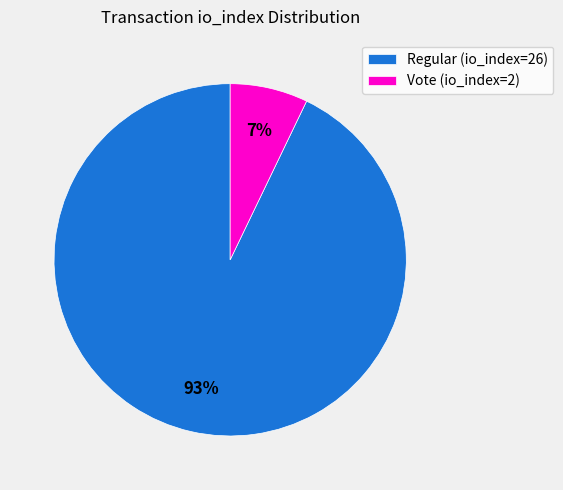

Rank the categories by value from highest to lowest.

Regular (io_index=26), Vote (io_index=2)